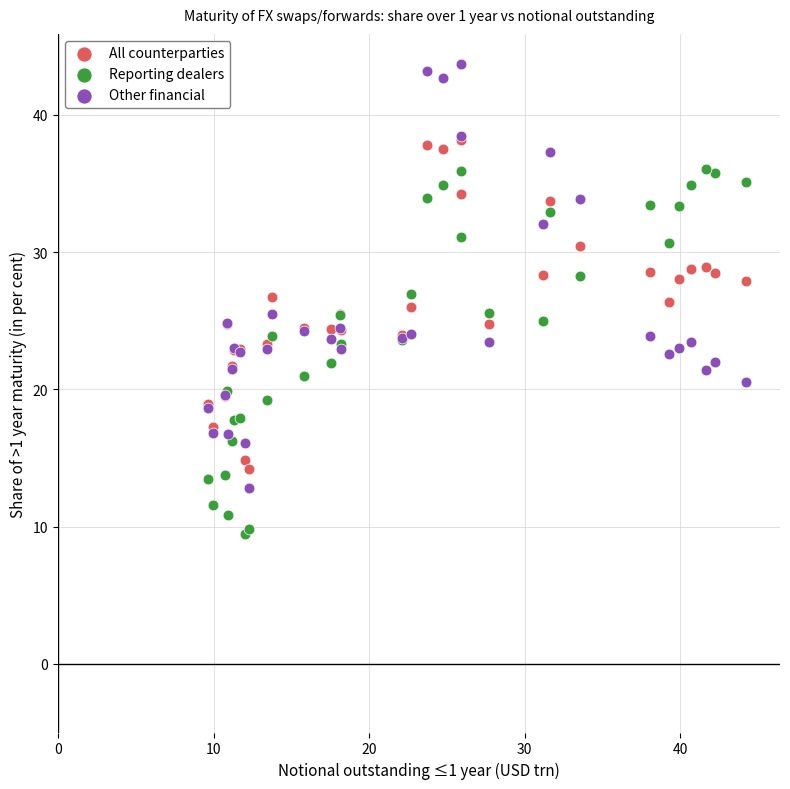

Which series reaches the minimum Y coordinate?

Reporting dealers